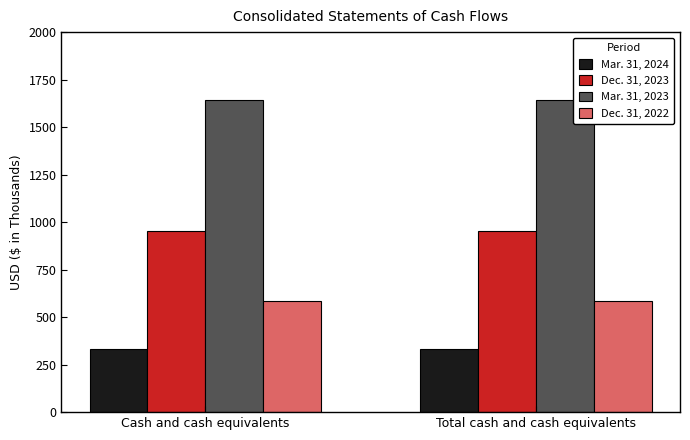

Rank the series by their maximum value, from lowest to highest.

Mar. 31, 2024, Dec. 31, 2022, Dec. 31, 2023, Mar. 31, 2023